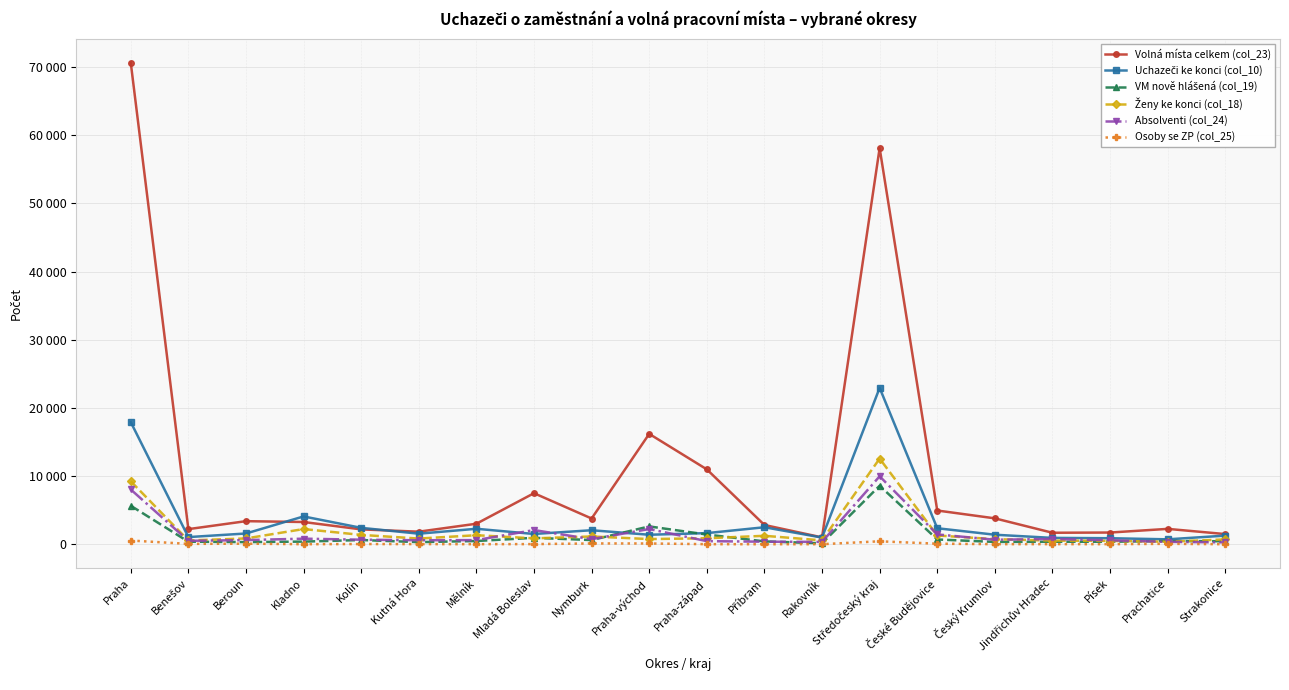

What is the difference between the maximum and minimum values in the Ženy ke konci (col_18) series?

12197